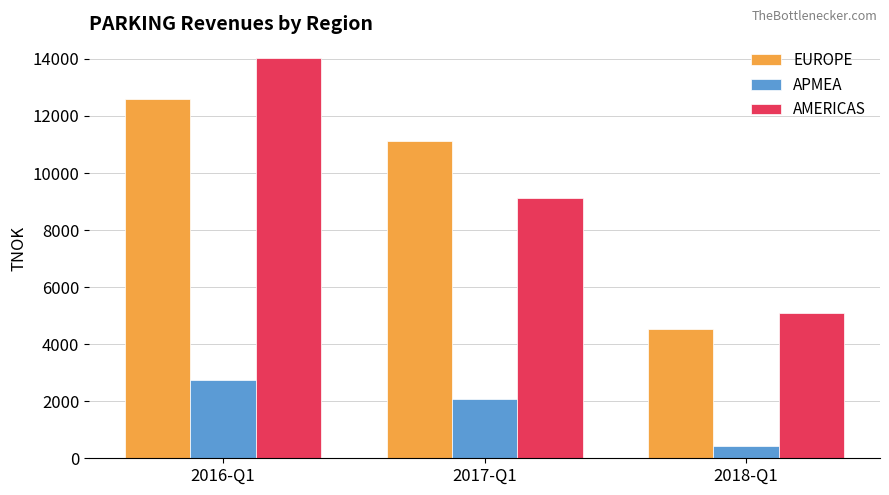

Which series has the widest spread of values?

AMERICAS